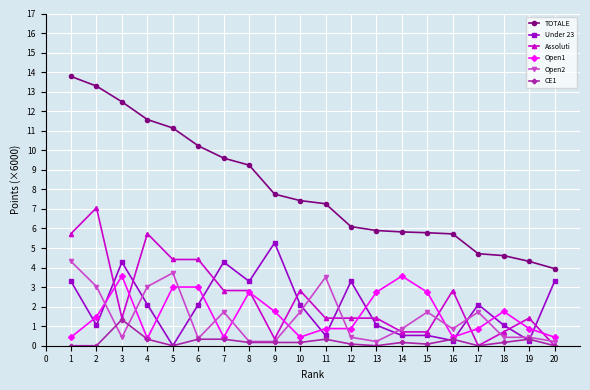

Where is the first local maximum for Under 23?

3